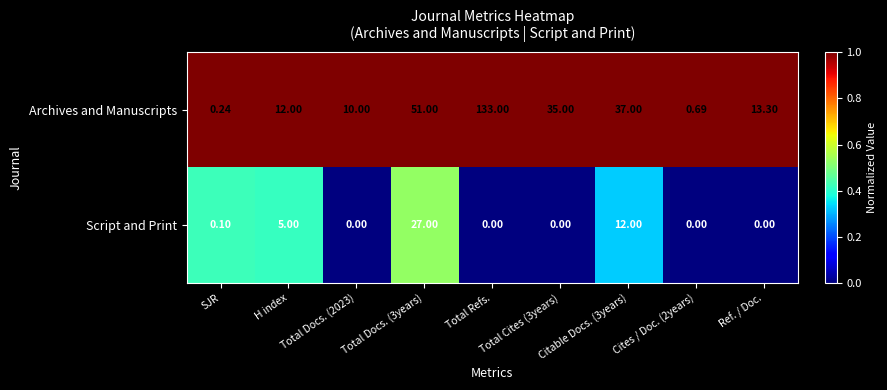

Count the number of categories in the chart.

9